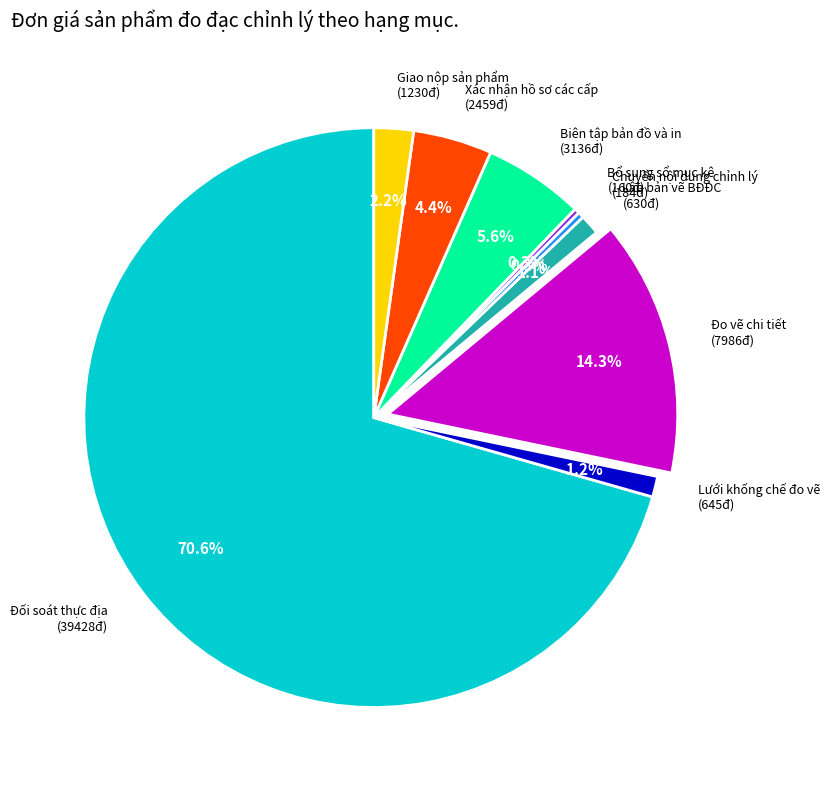

Count the number of slices in the pie.

9